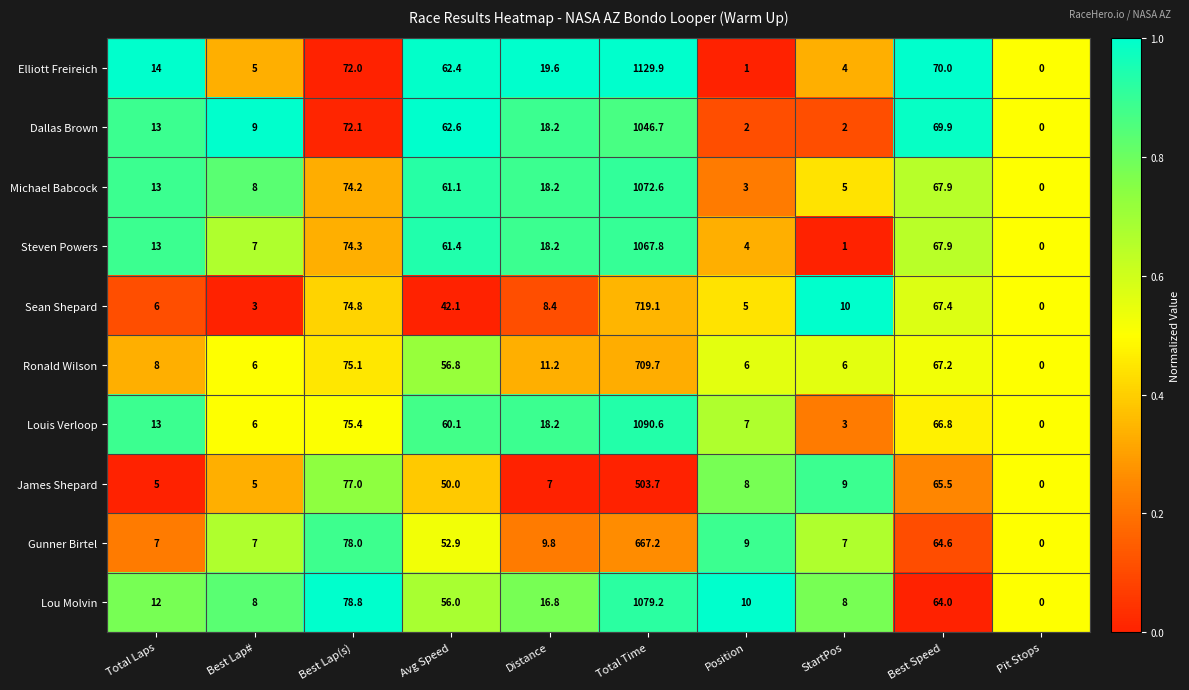

True or false: Dallas Brown has a value of 2.0 at StartPos.

True